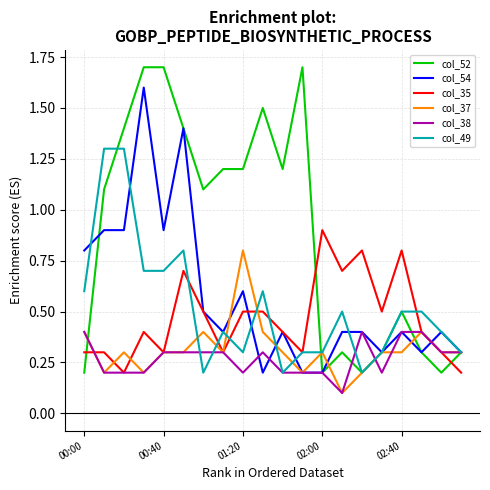

What is the greatest value displayed?

1.7